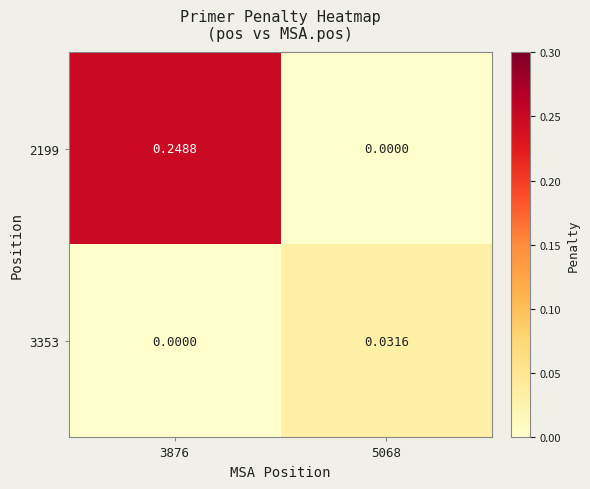

Is the value of 2199 at 3876 greater than the value of 3353 at 5068?

Yes